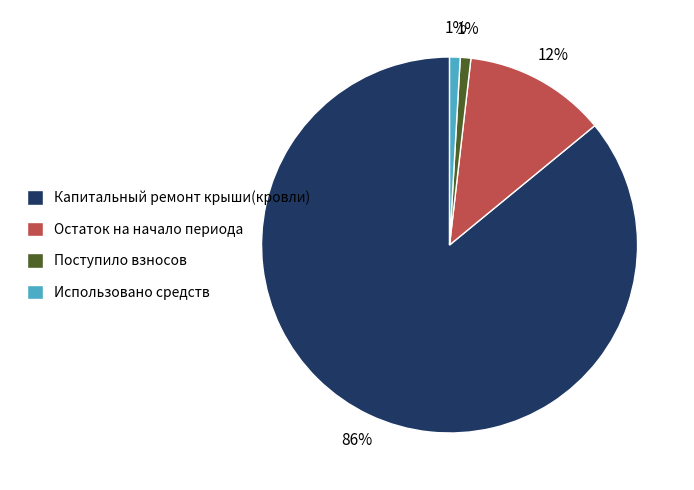

To the nearest percent, what is the average slice percentage?

25%